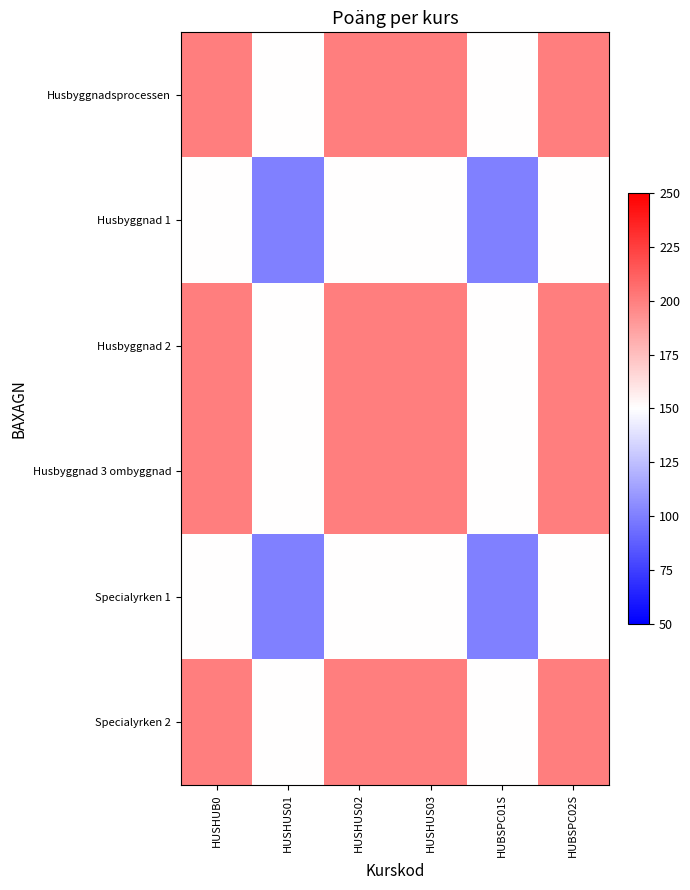

What is the total value across all series at HUSHUS02?

1100